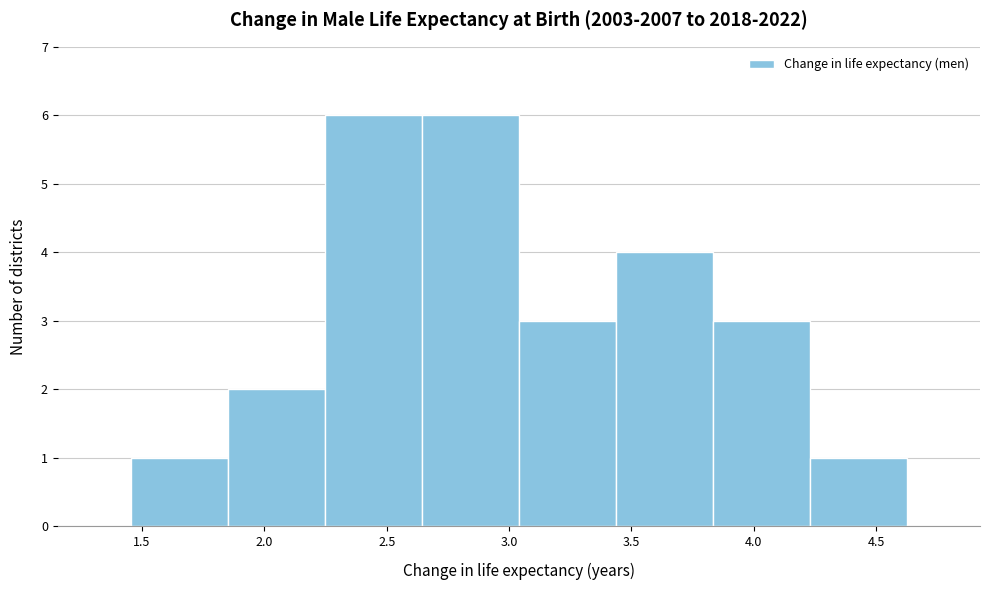

How tall is the bar that spans 2.25 to 2.65 on the x-axis? Neither the bar edges nor the heights are printed on the chart, so give them approximately, as read against the axes.

6